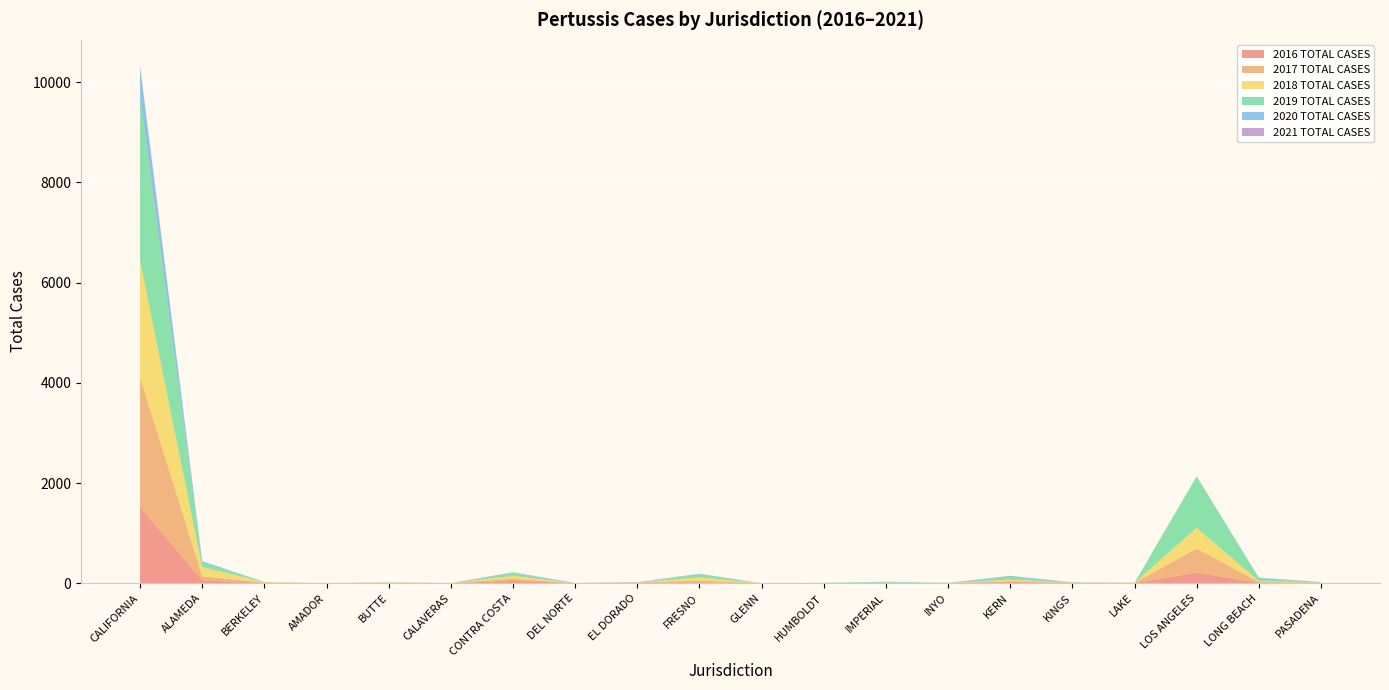

Reading left to right, list all the values displayed in this chart.

2016 TOTAL CASES: 1519	57	4	1	2	2	45	0	9	15	1	0	3	0	23	7	0	214	7	3
2017 TOTAL CASES: 2591	79	8	0	4	0	43	0	5	36	0	0	0	4	16	0	8	476	19	4
2018 TOTAL CASES: 2327	187	8	0	6	0	58	0	0	65	0	0	4	0	32	2	0	417	21	3
2019 TOTAL CASES: 3248	90	4	0	5	0	56	0	1	64	0	5	15	0	55	6	0	1026	55	12
2020 TOTAL CASES: 605	25	1	0	3	1	14	5	6	9	0	2	6	3	22	3	0	0	9	1
2021 TOTAL CASES: 40	1	0	0	0	0	2	0	0	0	0	0	1	0	0	0	0	0	0	1